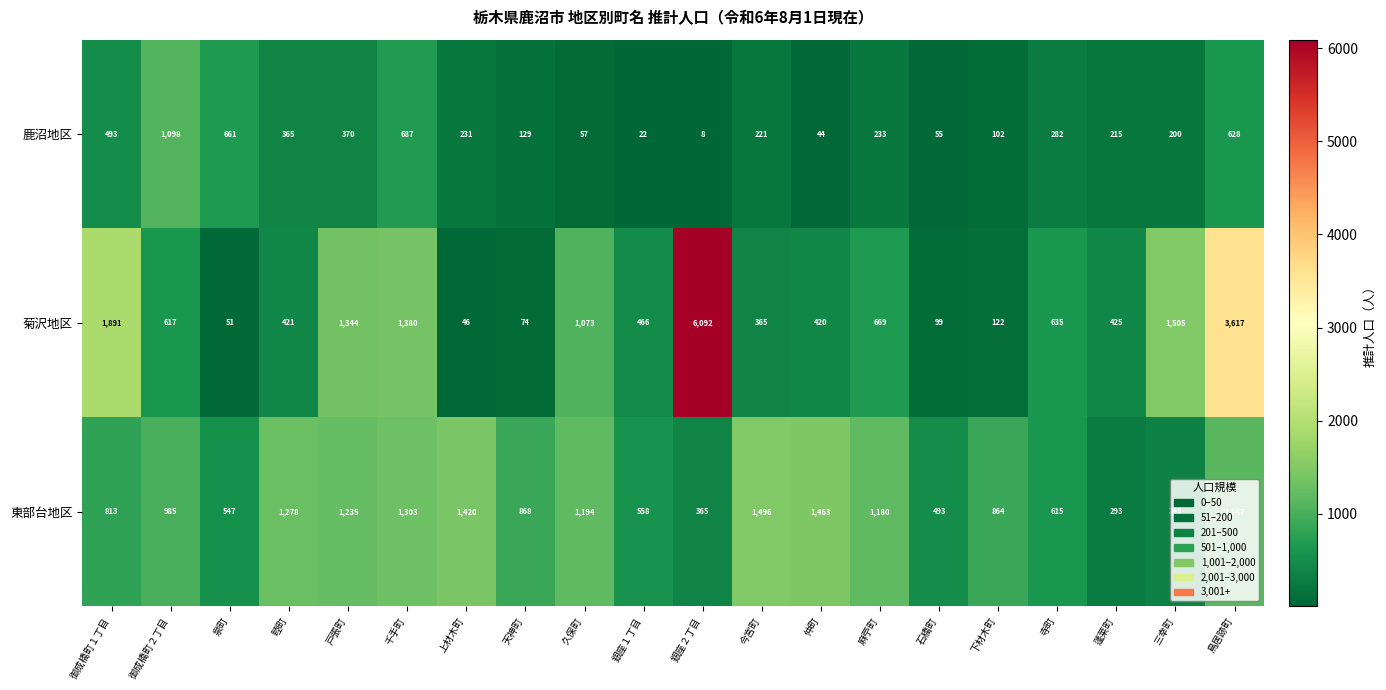

What value does the 菊沢地区 series have at 御成橋町２丁目, to the nearest 100?

600